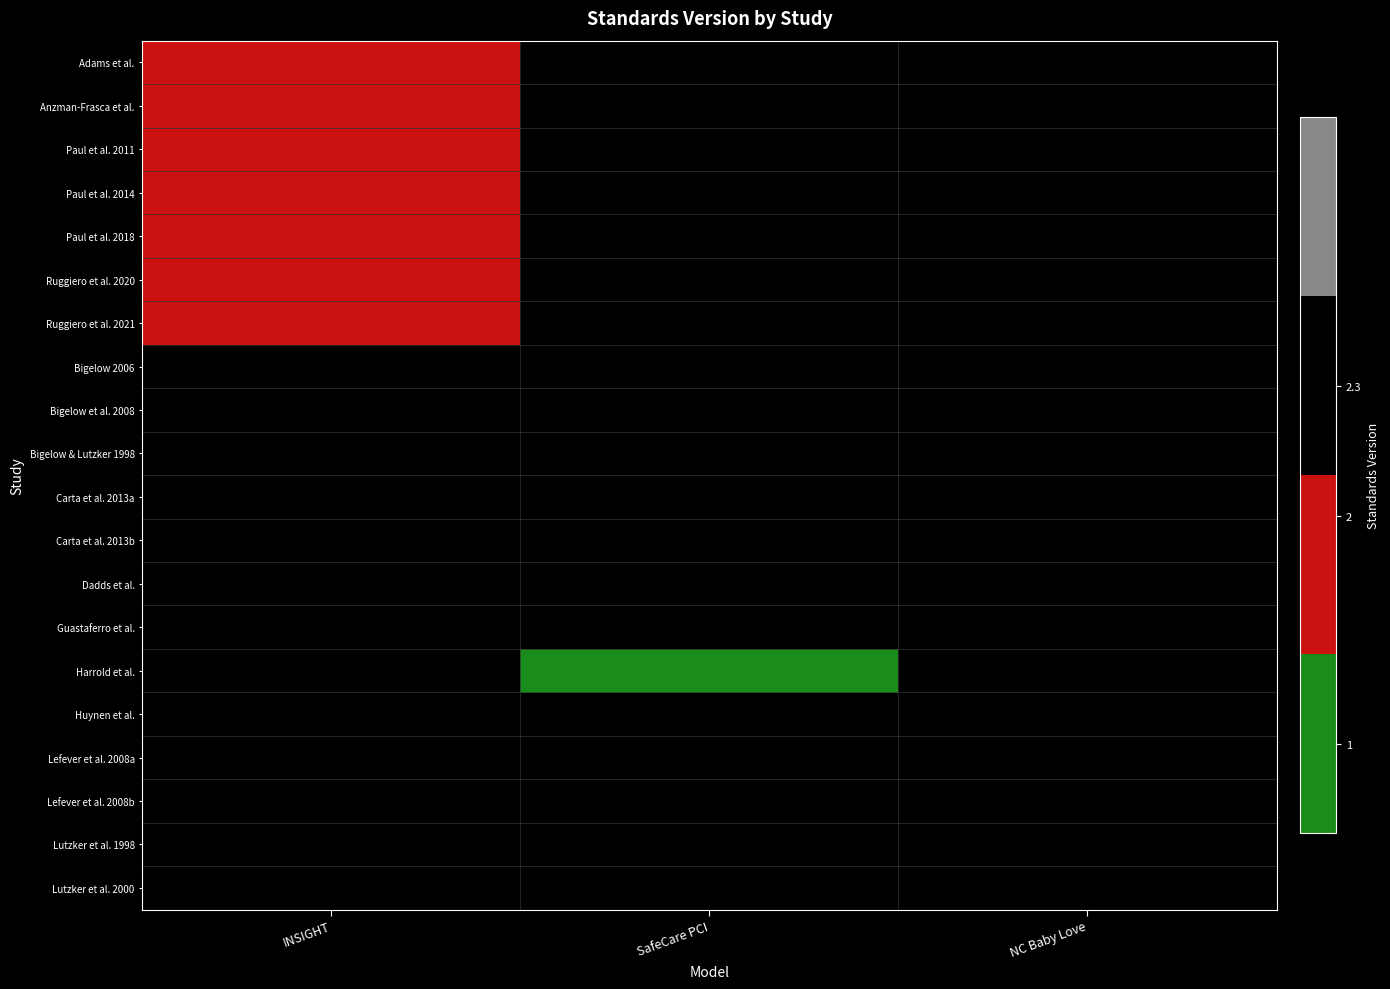

True or false: Lefever et al. 2008a has a value of 2.3 at SafeCare PCI.

True